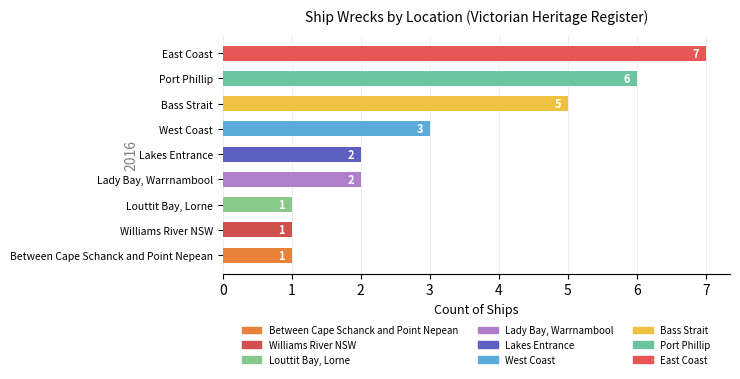

What is the minimum value shown in the chart?

1